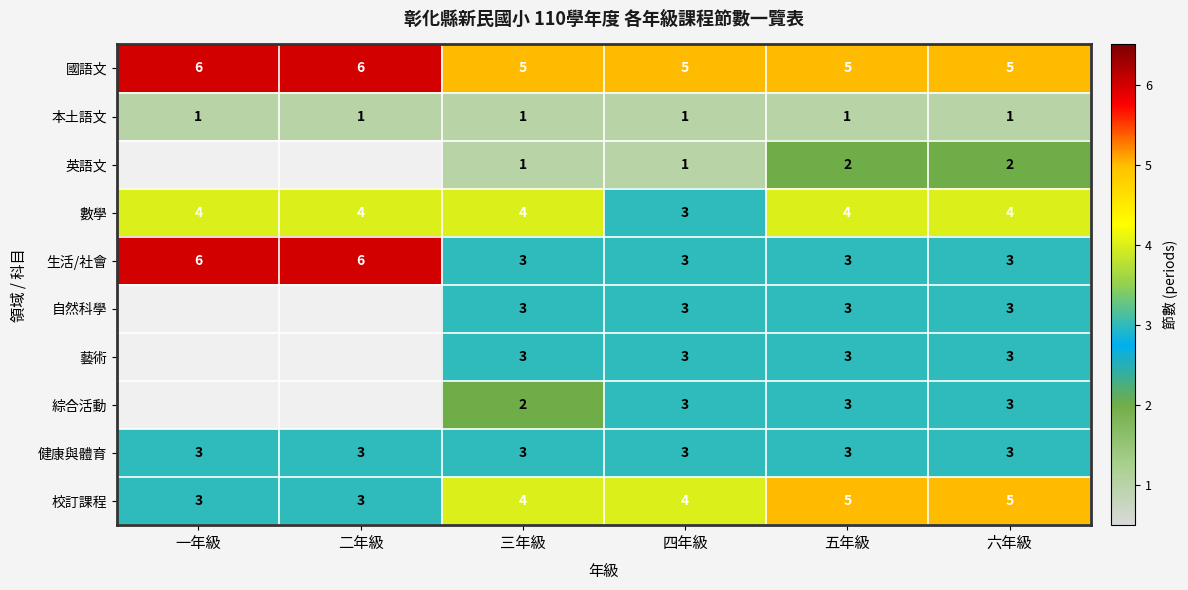

What is the sum of all 數學 values?

23